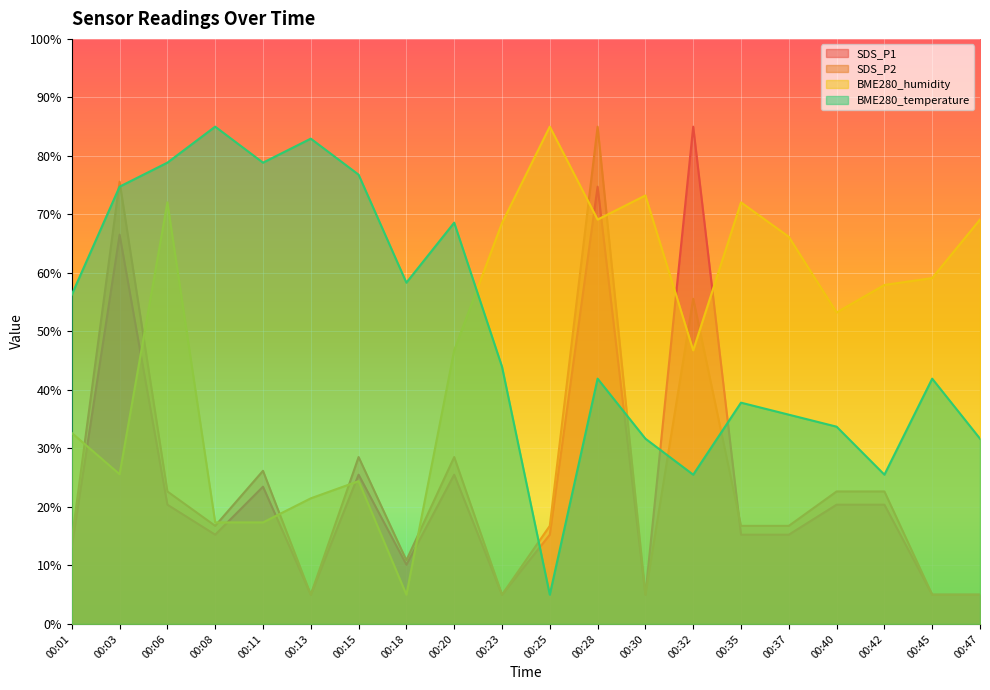

Reading left to right, transcribe all the data shown in this chart.

SDS_P1: 13.2	66.5	20.4	15.3	23.5	5.0	25.5	10.1	25.5	5.0	15.3	74.7	5.0	85.0	15.3	15.3	20.4	20.4	5.0	5.0
SDS_P2: 14.4	75.6	22.6	16.8	26.2	5.0	28.5	10.9	28.5	5.0	16.8	85.0	5.0	55.6	16.8	16.8	22.6	22.6	5.0	5.0
BME280_humidity: 32.6	25.6	72.1	17.4	17.4	21.5	24.4	5.0	46.8	68.5	85.0	69.1	73.2	46.8	72.1	66.2	53.2	57.9	59.1	69.1
BME280_temperature: 56.3	74.7	78.8	85.0	78.8	82.9	76.8	58.3	68.6	44.0	5.0	41.9	31.7	25.5	37.8	35.8	33.7	25.5	41.9	31.7